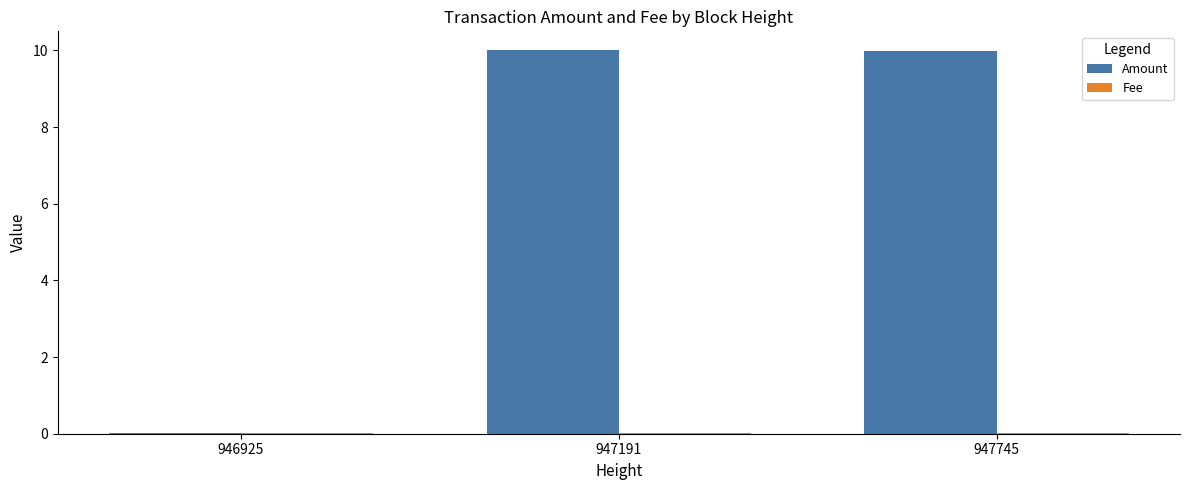

Which series changed the most between 946925 and 947745?

Amount